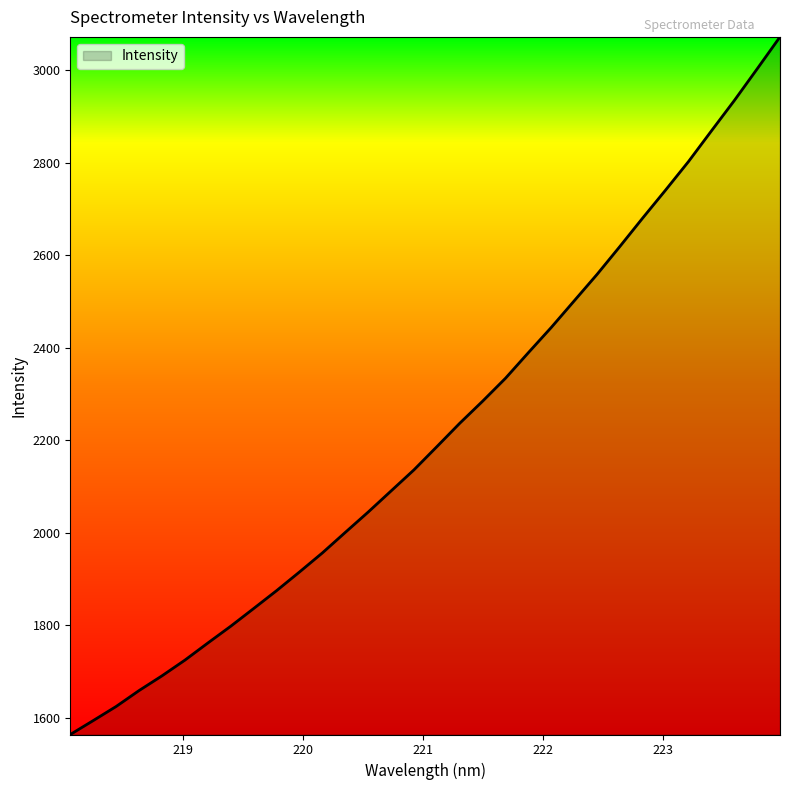

What is the difference between the maximum and minimum values?

1507.9